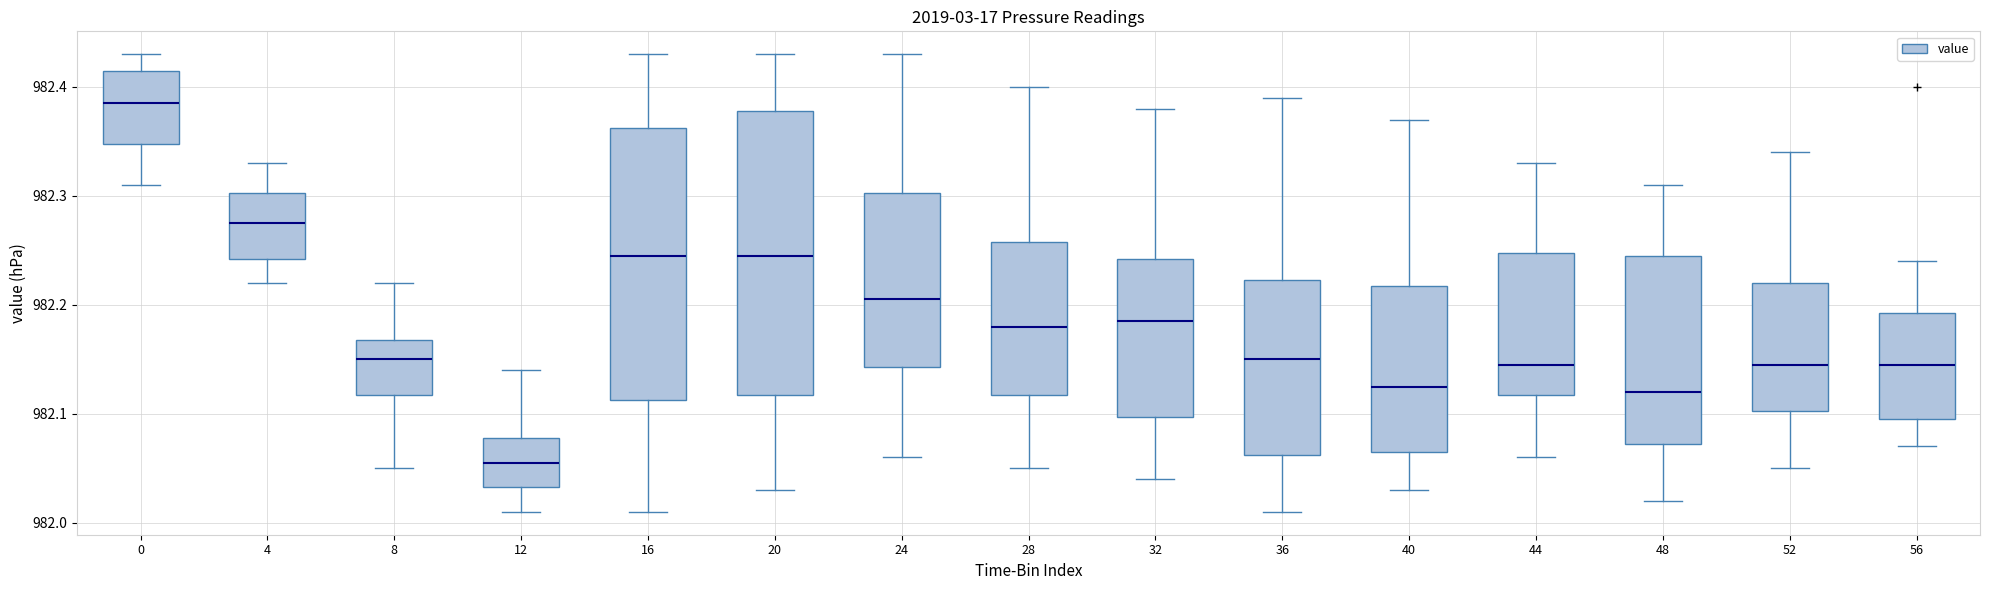

Which box has the lowest median line?

12